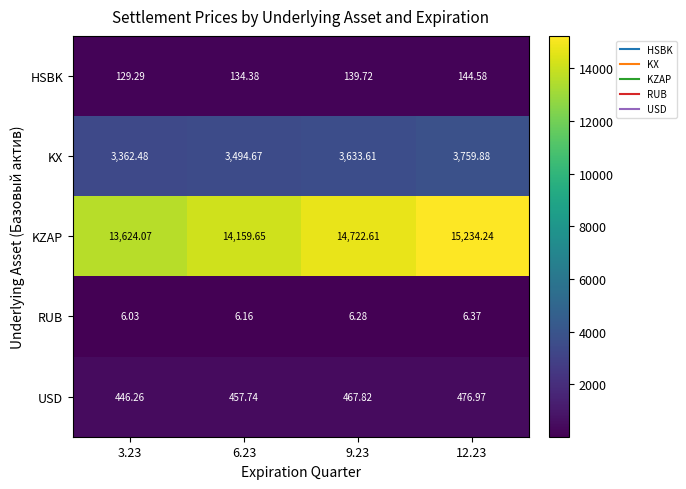

Count the number of data series in this chart.

5